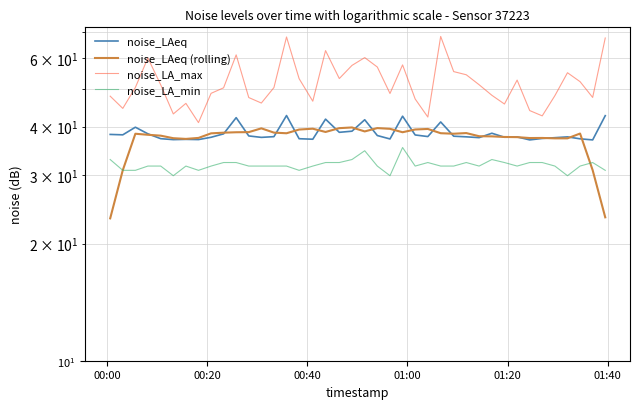

True or false: noise_LA_min has a value of 55.6 at 14.

False